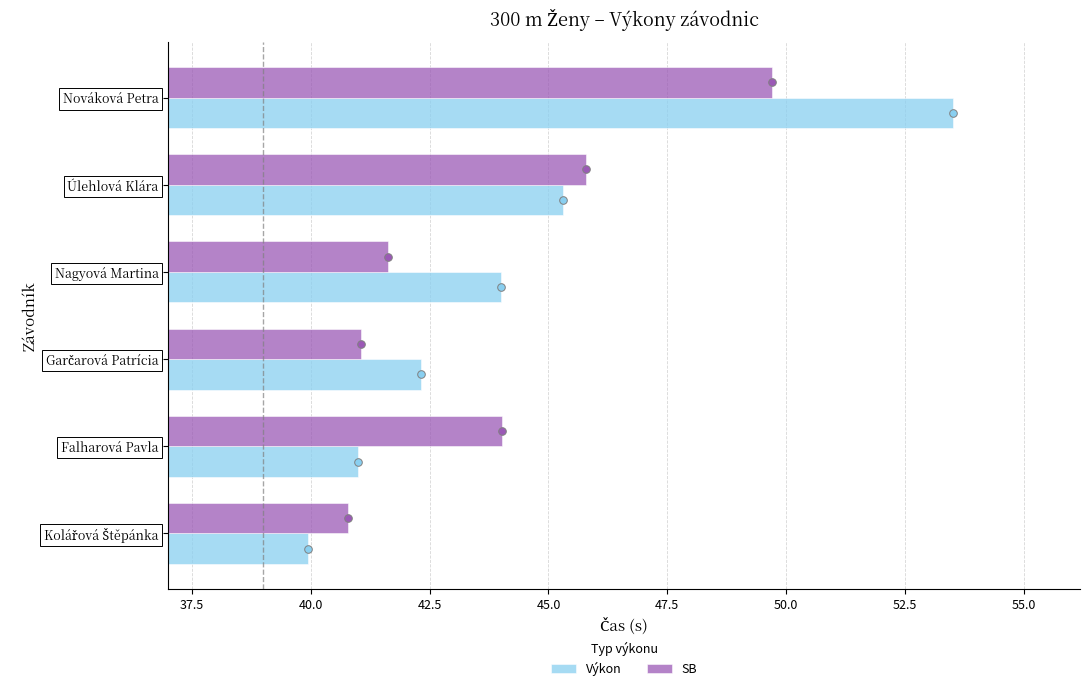

Which series reaches the minimum Y coordinate?

Výkon